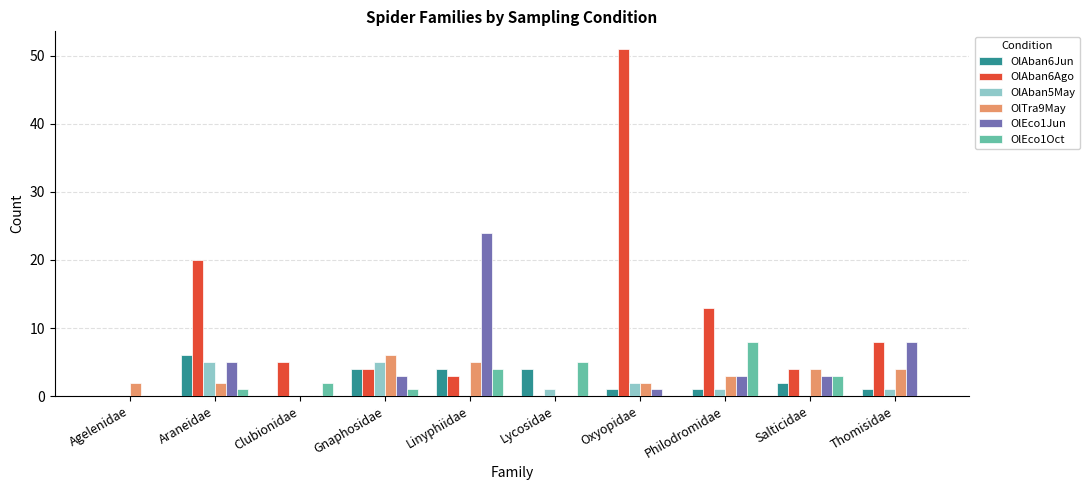

Reading left to right, extract all data points from this chart.

OlAban6Jun: Agelenidae=0	Araneidae=6	Clubionidae=0	Gnaphosidae=4	Linyphiidae=4	Lycosidae=4	Oxyopidae=1	Philodromidae=1	Salticidae=2	Thomisidae=1
OlAban6Ago: Agelenidae=0	Araneidae=20	Clubionidae=5	Gnaphosidae=4	Linyphiidae=3	Lycosidae=0	Oxyopidae=51	Philodromidae=13	Salticidae=4	Thomisidae=8
OlAban5May: Agelenidae=0	Araneidae=5	Clubionidae=0	Gnaphosidae=5	Linyphiidae=0	Lycosidae=1	Oxyopidae=2	Philodromidae=1	Salticidae=0	Thomisidae=1
OlTra9May: Agelenidae=2	Araneidae=2	Clubionidae=0	Gnaphosidae=6	Linyphiidae=5	Lycosidae=0	Oxyopidae=2	Philodromidae=3	Salticidae=4	Thomisidae=4
OlEco1Jun: Agelenidae=0	Araneidae=5	Clubionidae=0	Gnaphosidae=3	Linyphiidae=24	Lycosidae=0	Oxyopidae=1	Philodromidae=3	Salticidae=3	Thomisidae=8
OlEco1Oct: Agelenidae=0	Araneidae=1	Clubionidae=2	Gnaphosidae=1	Linyphiidae=4	Lycosidae=5	Oxyopidae=0	Philodromidae=8	Salticidae=3	Thomisidae=0